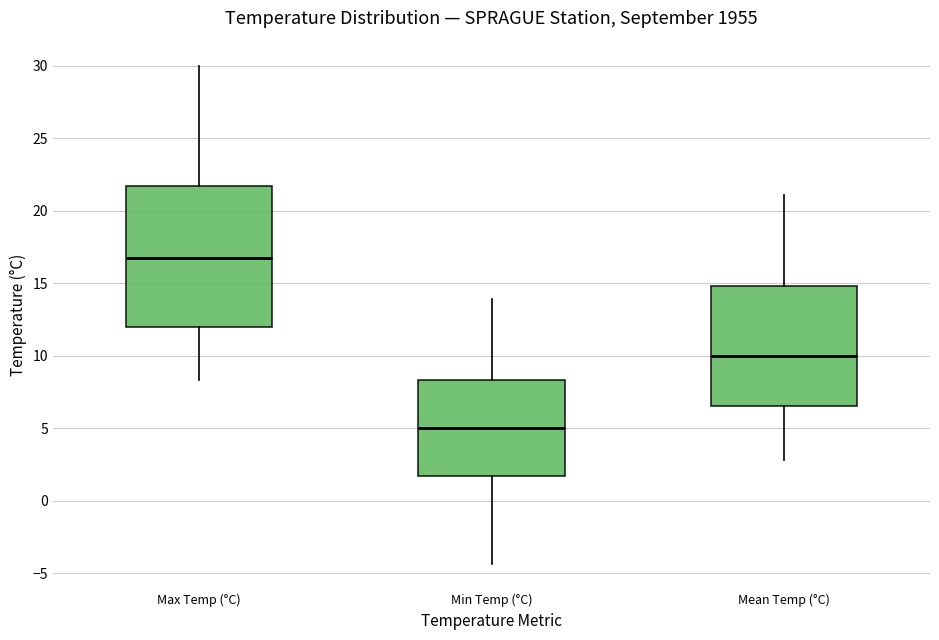

Comparing the boxes themselves (not the whiskers), which one is the tallest?

Max Temp (°C)